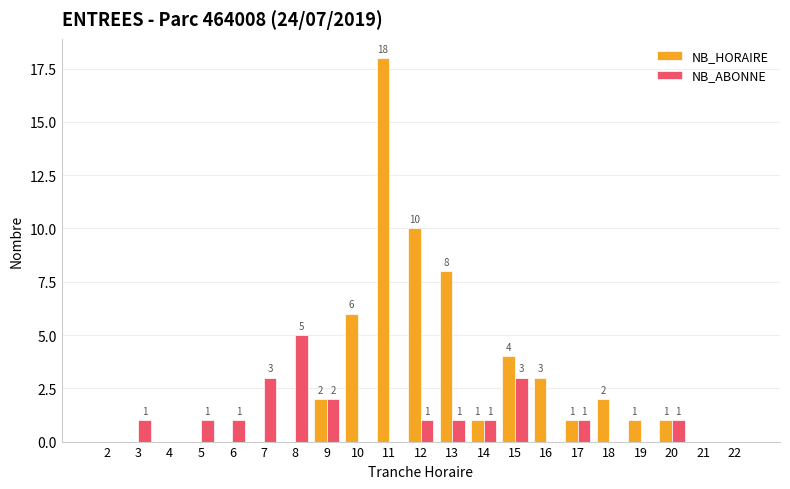

At which category is the sum across all series the highest?

11